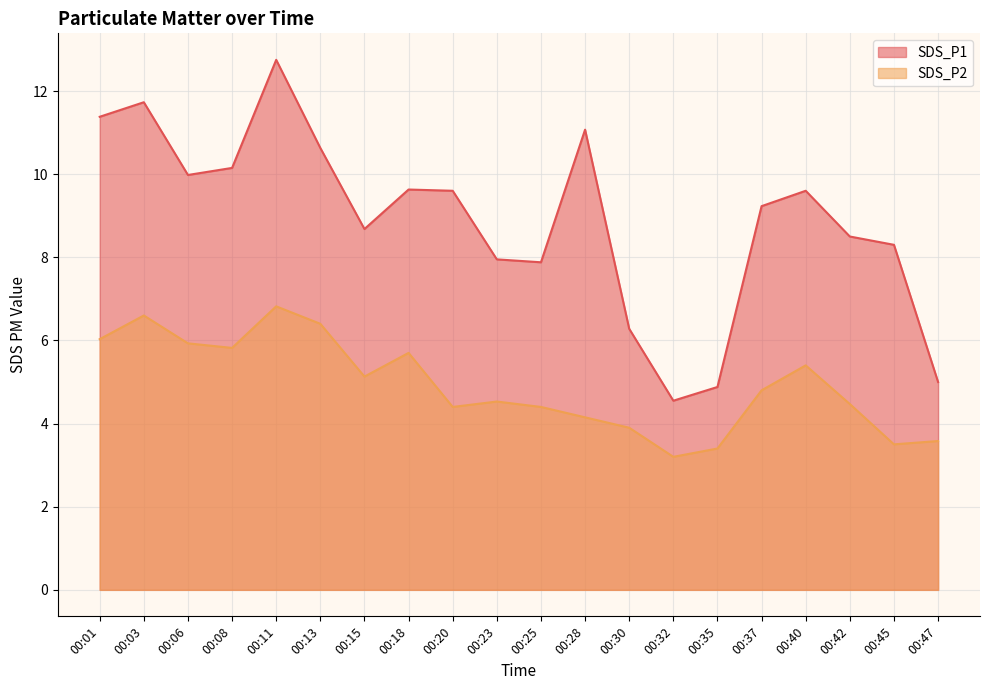

The value of SDS_P1 at 00:03 is 11.7. True or false?

True